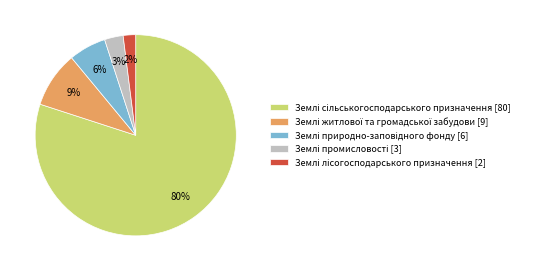

To the nearest percent, what is the difference between the largest and smallest slice percentages?

78%